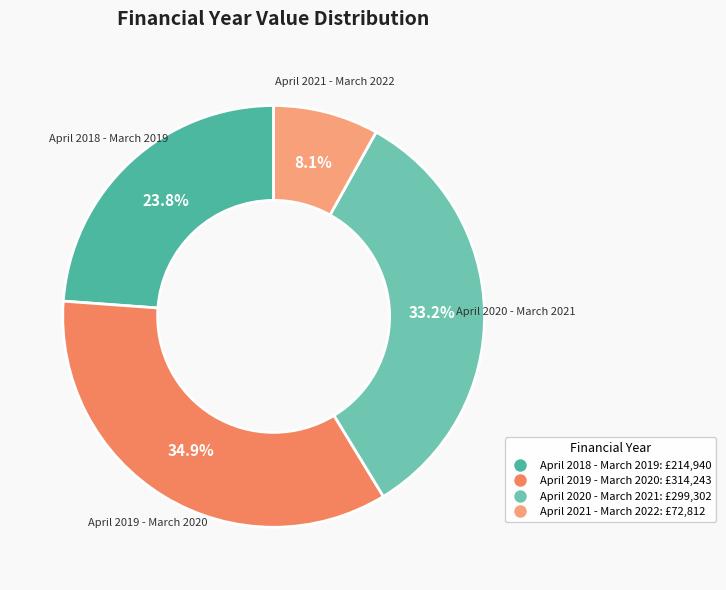

Approximately how many times larger is the value at April 2019 - March 2020 compared to April 2018 - March 2019?

1.5